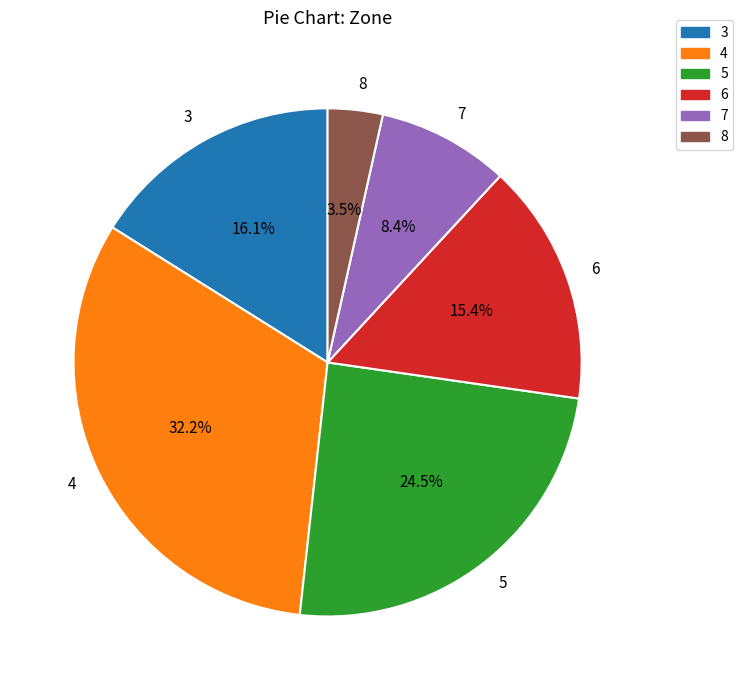

Does 8 represent more than half of the total?

No